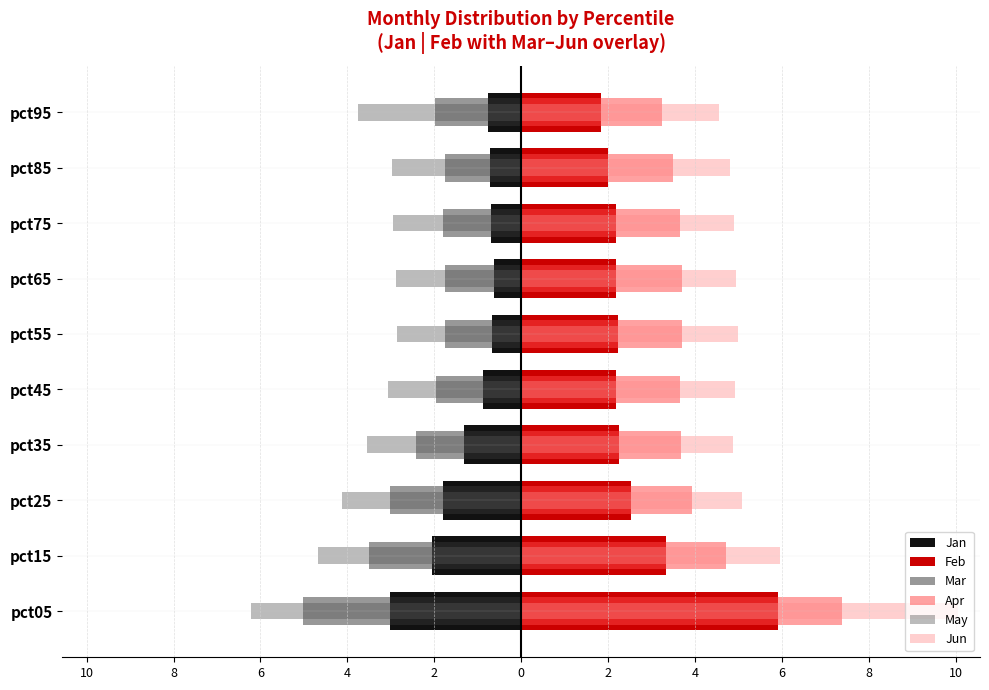

Which series has the widest spread of values?

Jun